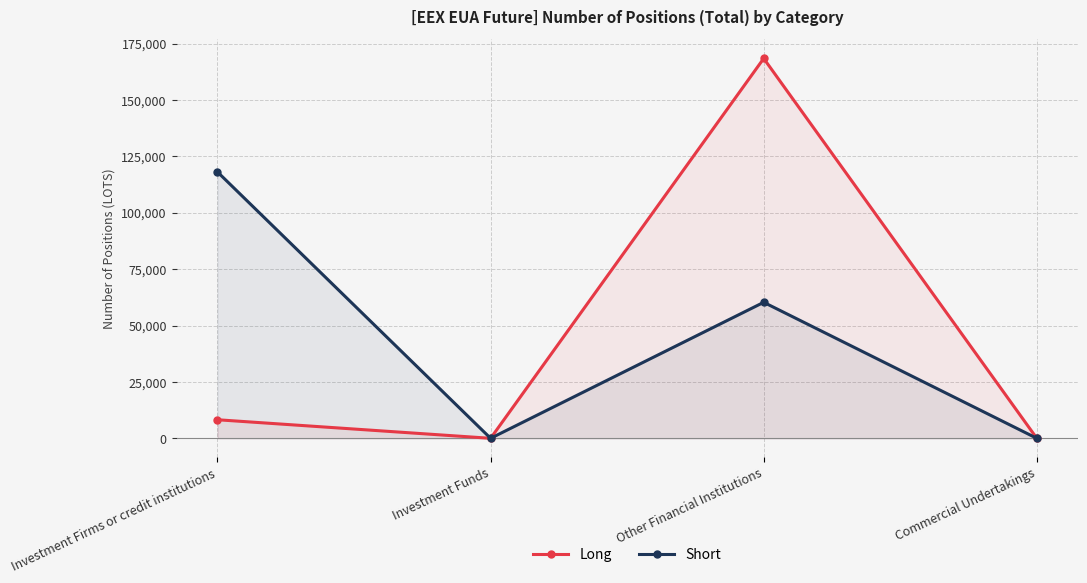

Rank the series at Investment Firms or credit institutions from lowest to highest value.

Long, Short